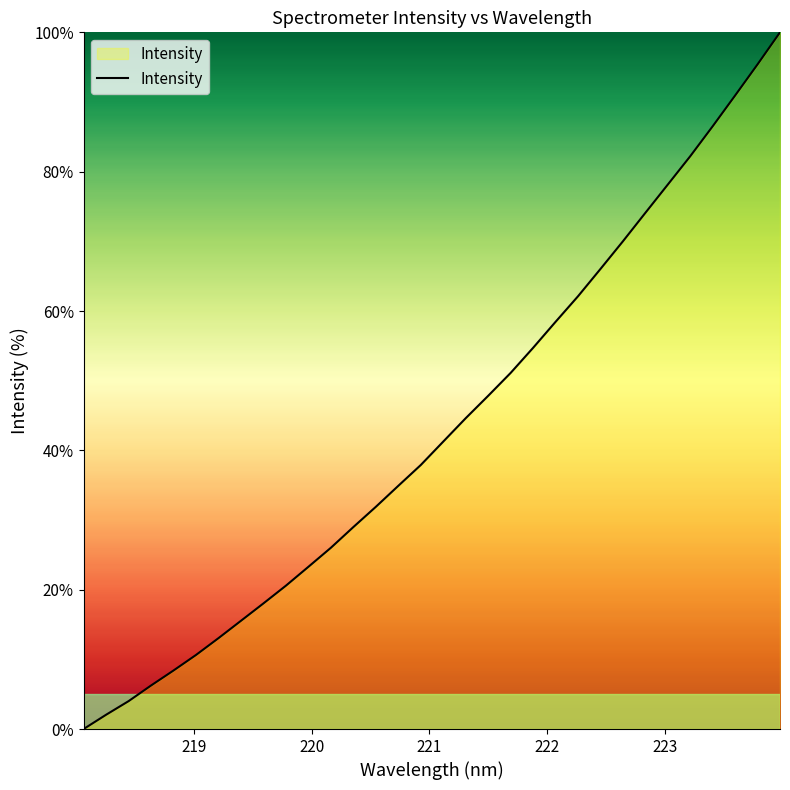

What is the difference between the maximum and minimum values?

100.0